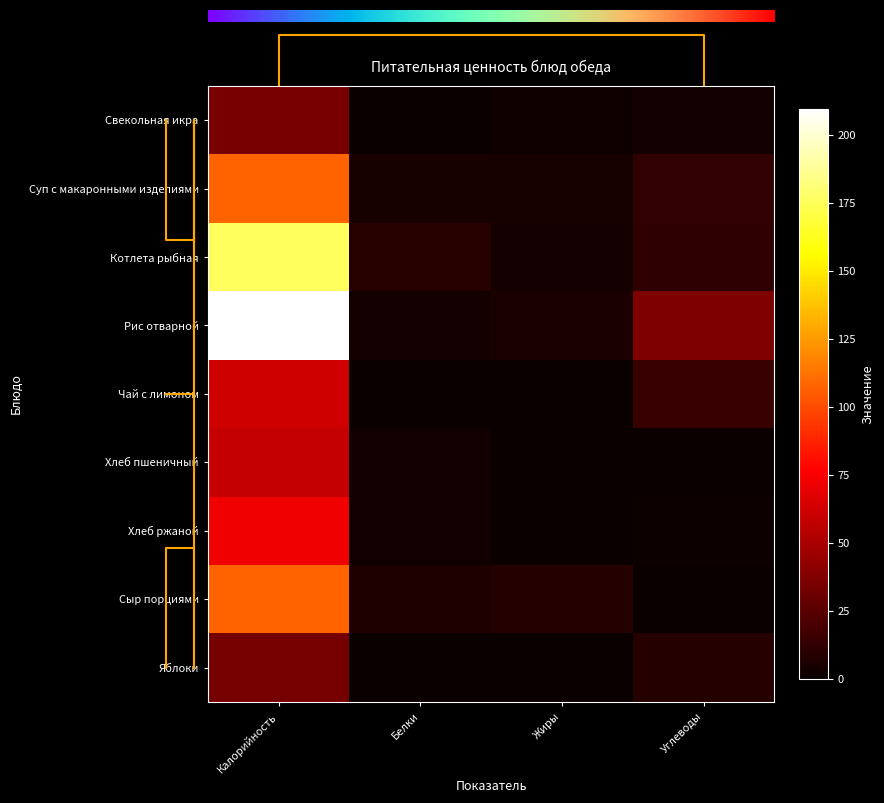

Reading left to right, what are all the values shown in this chart?

Свекольная икра: 34.8	0.5	2.4	3.0
Суп с макаронными изделиями: 107.8	4.4	4.2	13.1
Котлета рыбная: 175.5	9.7	3.7	11.8
Рис отварной: 209.7	3.6	5.4	36.7
Чай с лимоном: 62.0	0.1	0.0	15.2
Хлеб пшеничный: 58.5	2.5	0.4	0.4
Хлеб ржаной: 72.4	2.6	0.5	1.1
Сыр порциями: 108.0	7.0	8.8	0.0
Яблоки: 33.6	0.5	0.1	8.5